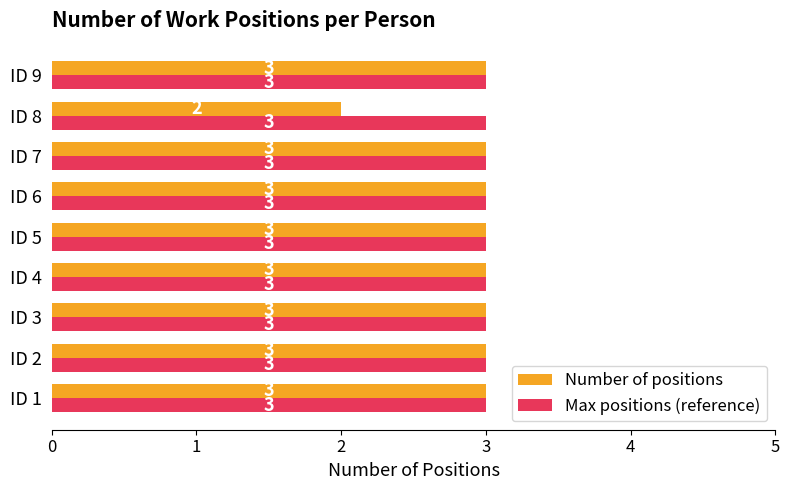

The Number of positions series shows 5 at ID 3. True or false?

False